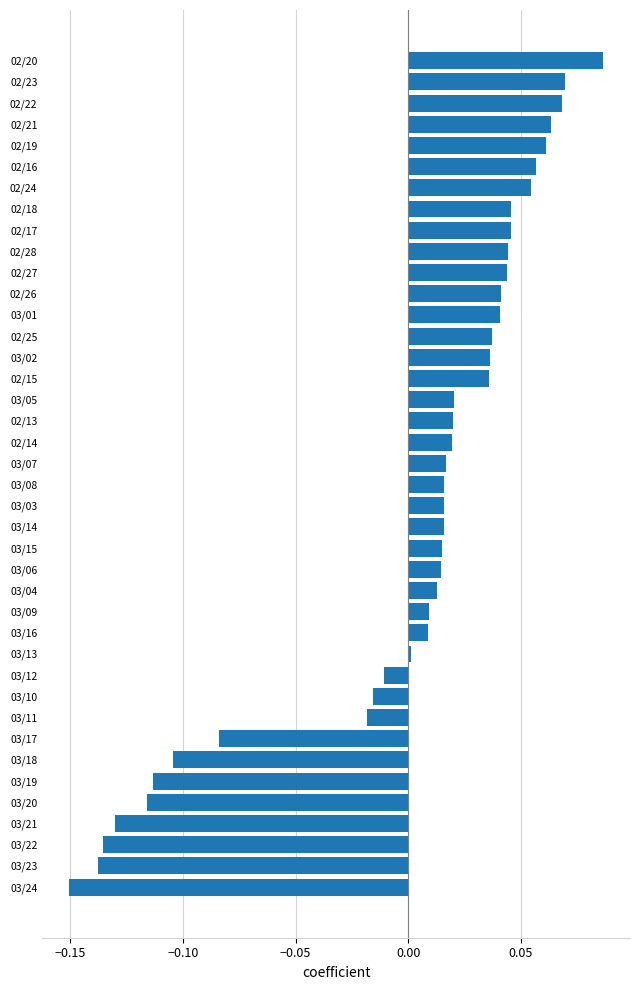

Which category has the lowest value across all series?

03/24